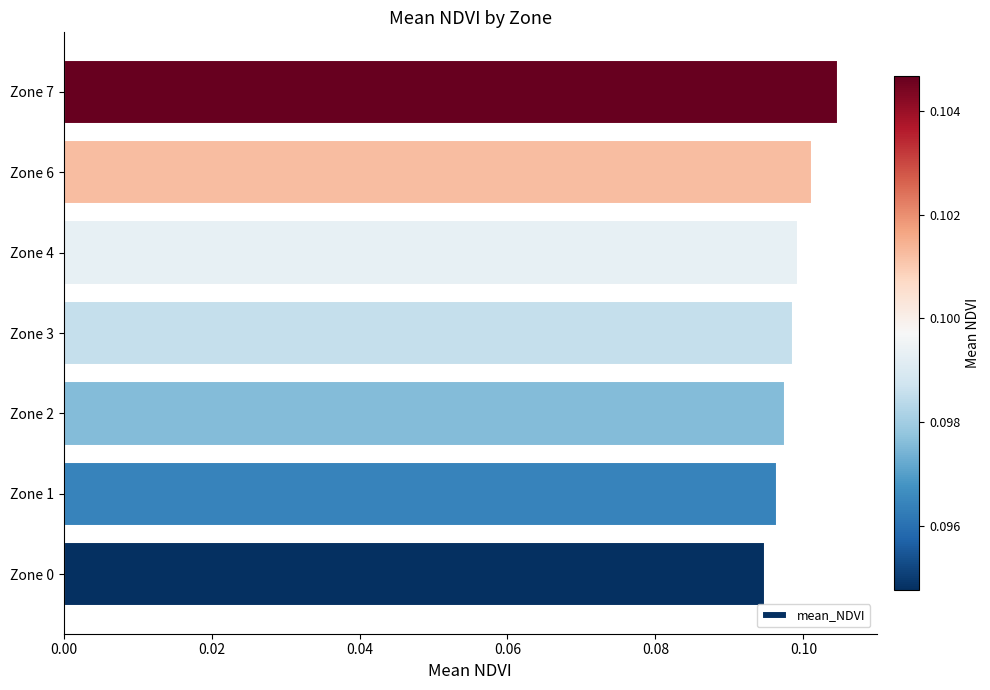

Count the number of categories in the chart.

7